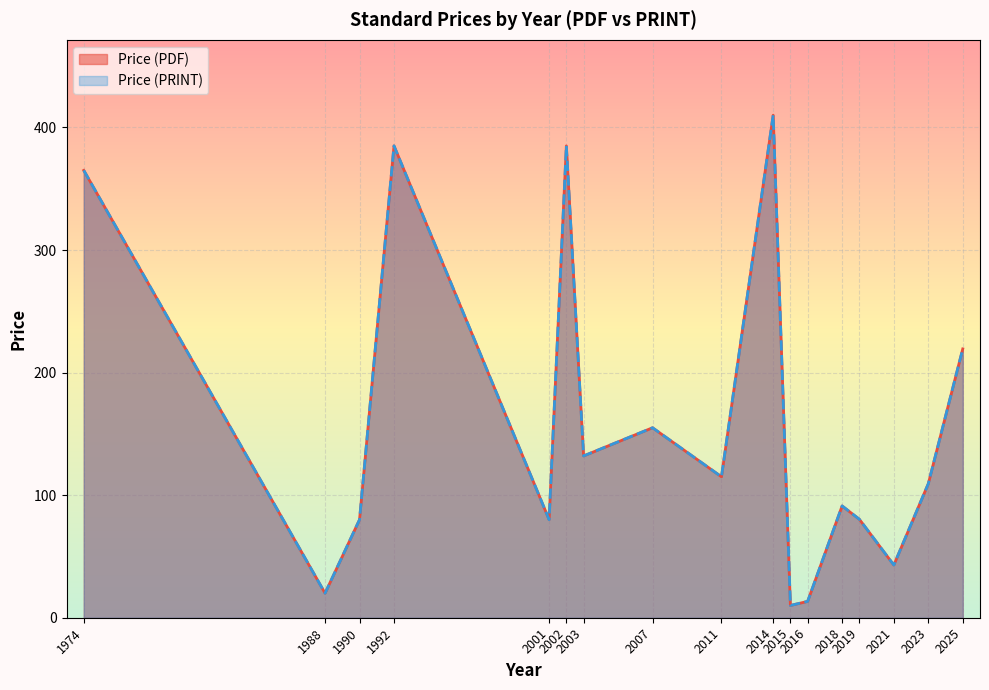

How many distinct data groups are displayed?

2